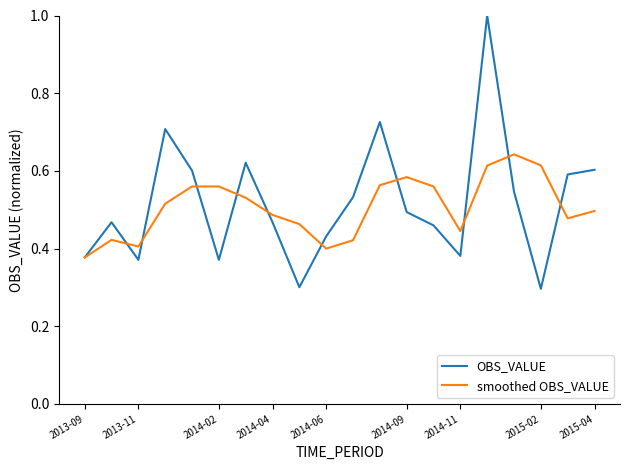

What is the maximum value shown in the chart?

1.0